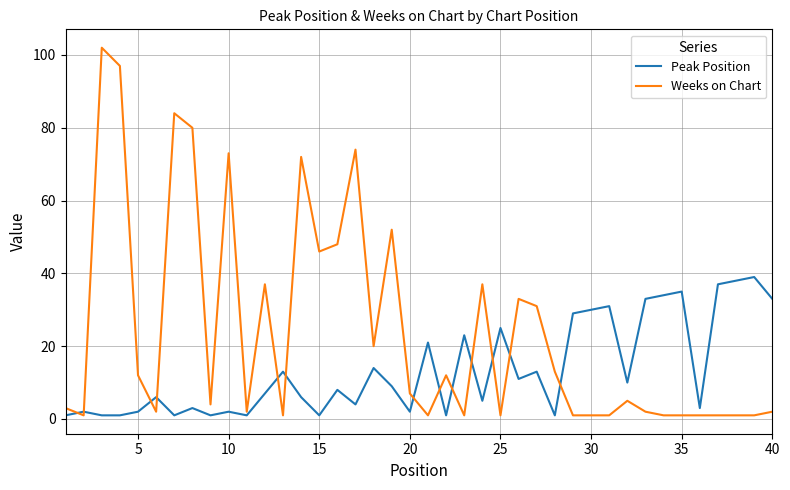

What is the maximum value shown in the chart?

102